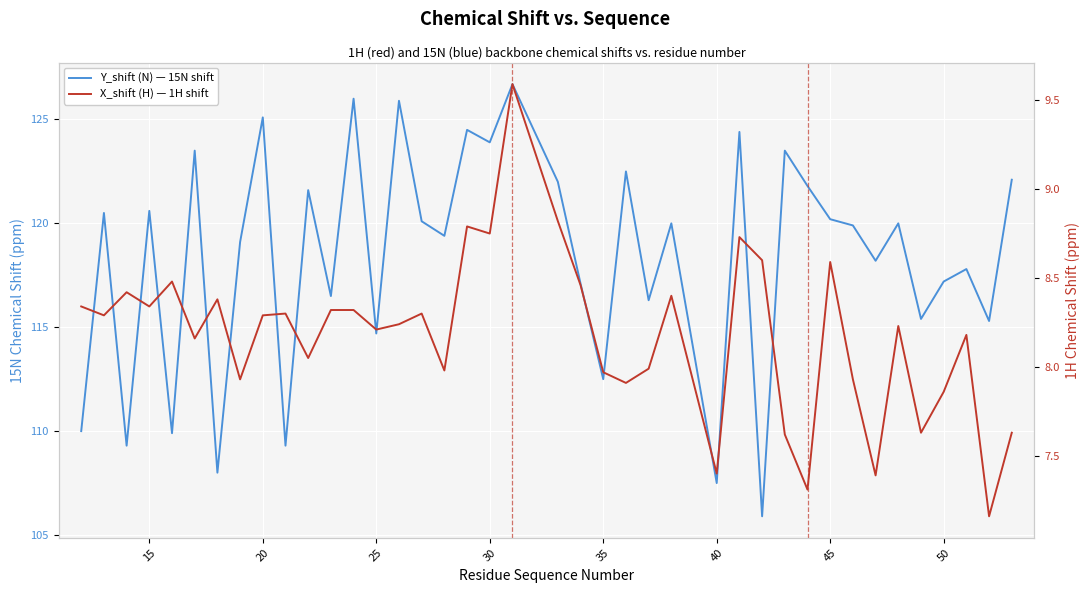

What is the value of the X_shift (H) — 1H shift point at the 28th from the left?

8.7